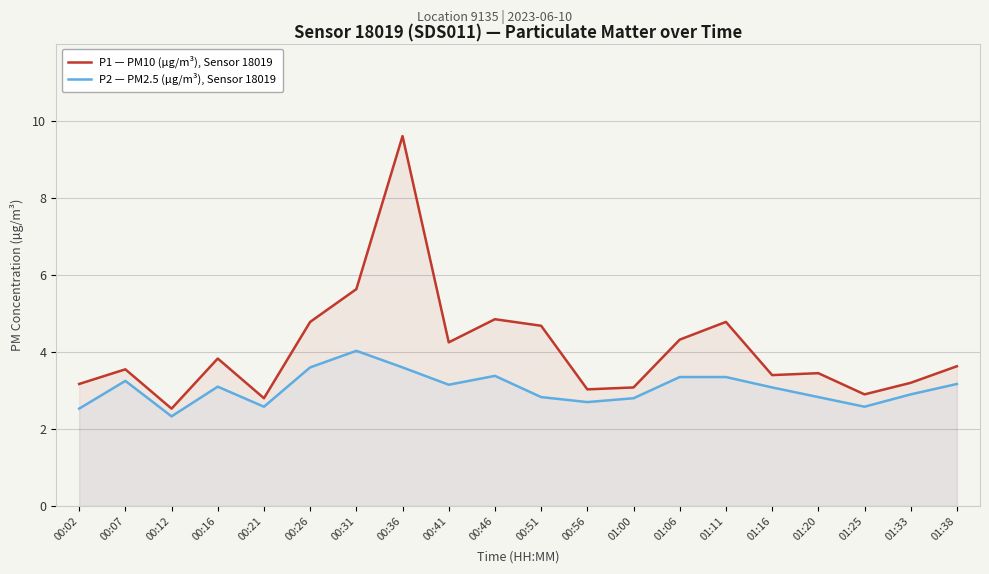

Rank the categories by P2 — PM2.5 (µg/m³), Sensor 18019 value from lowest to highest.

00:12, 00:02, 00:21, 01:25, 00:56, 01:00, 00:51, 01:20, 01:33, 01:16, 00:16, 00:41, 01:38, 00:07, 01:06, 01:11, 00:46, 00:26, 00:36, 00:31